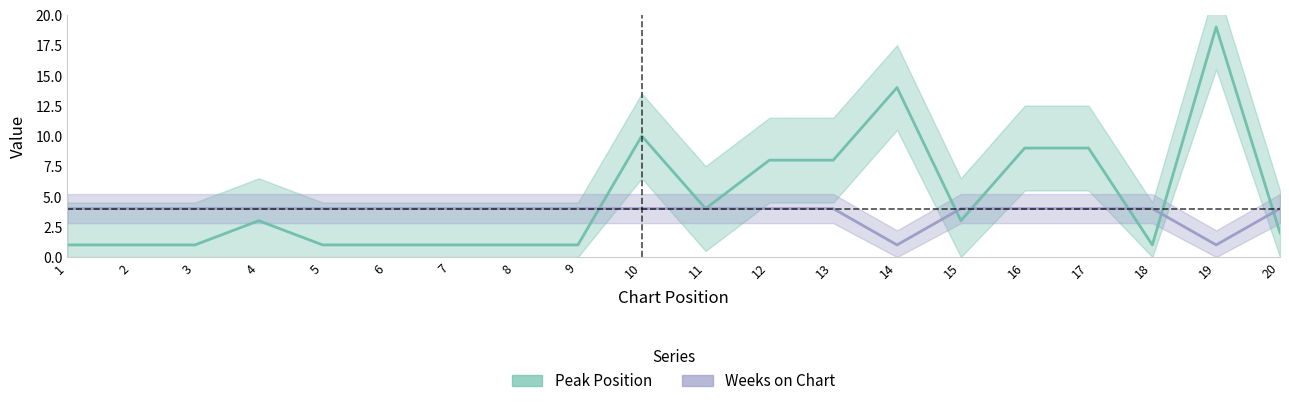

Read the Weeks on Chart value at 14.

1